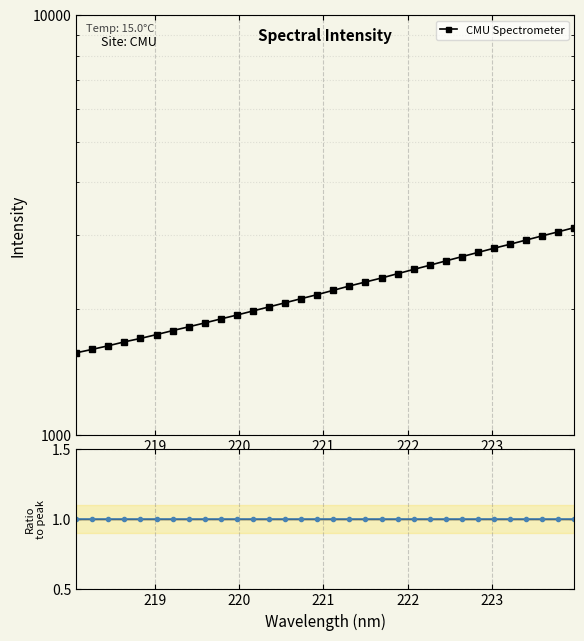

How many lines are shown in the chart?

2